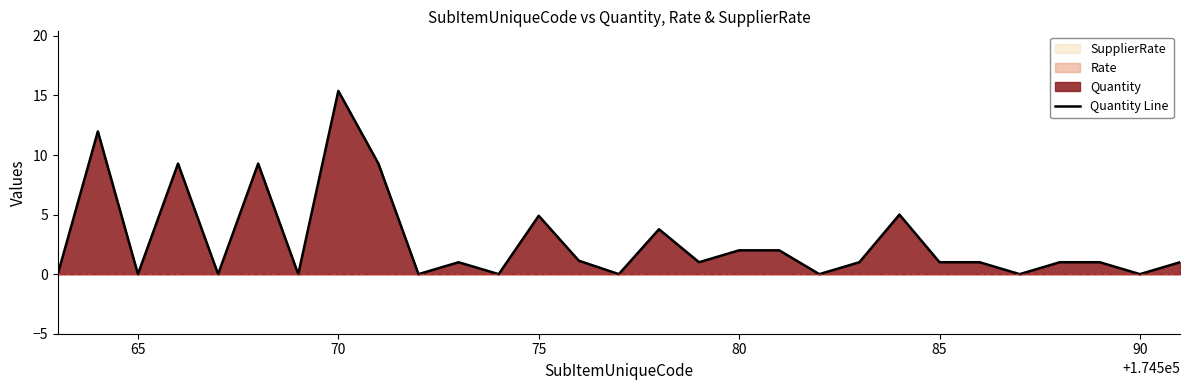

The Quantity Line series shows 4.9 at 75. True or false?

True